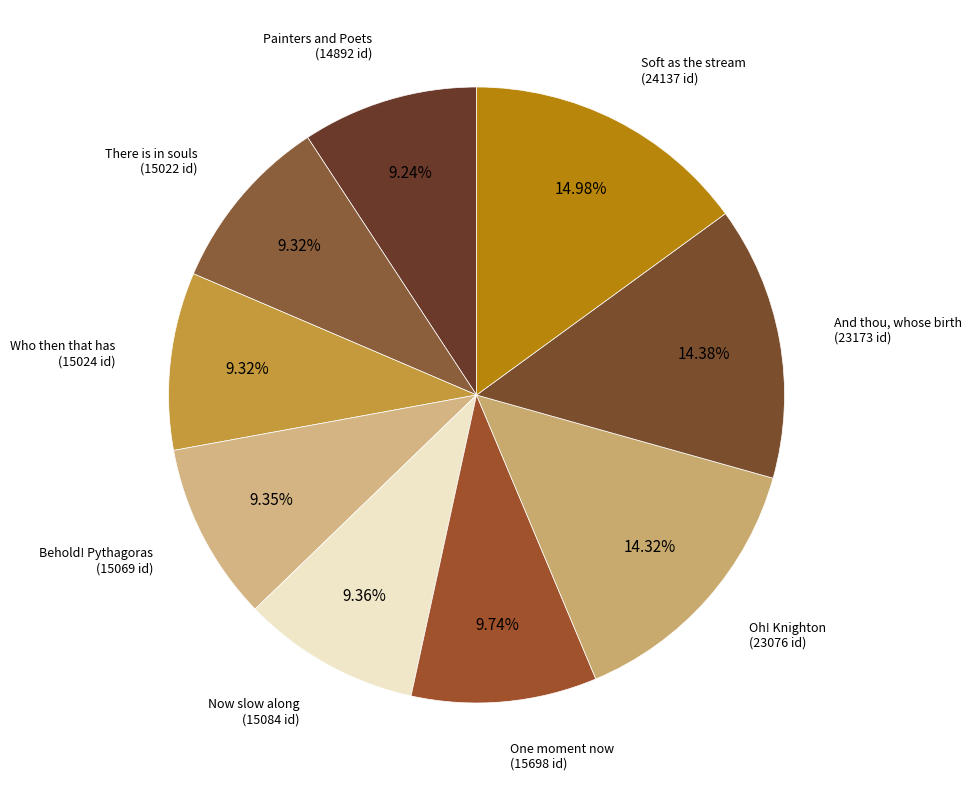

Do There is in souls and Who then that has together represent more than half of the pie?

No